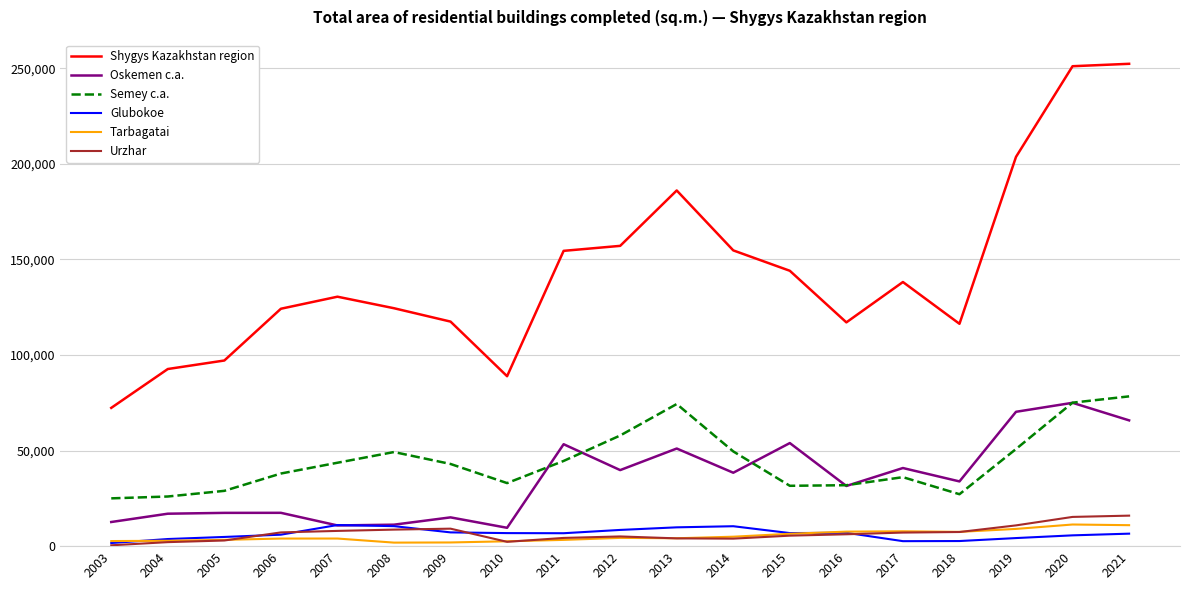

The value of Shygys Kazakhstan region at 2020 is 251111. True or false?

True